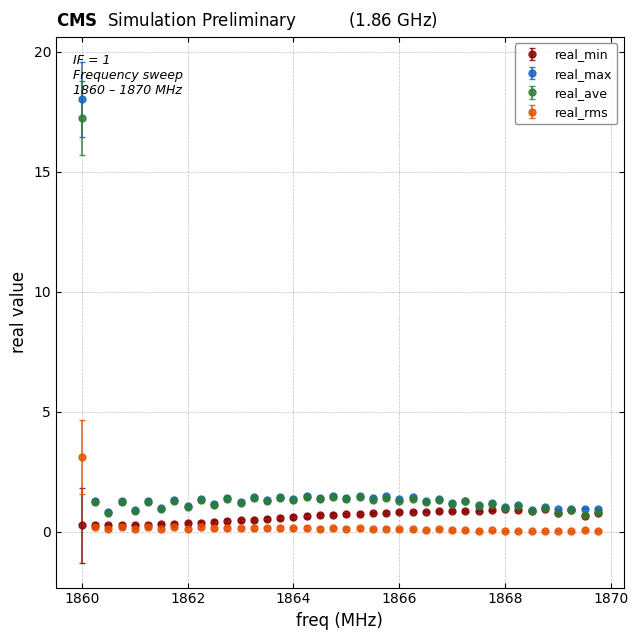

True or false: real_max has more than 2 interior local peaks.

True